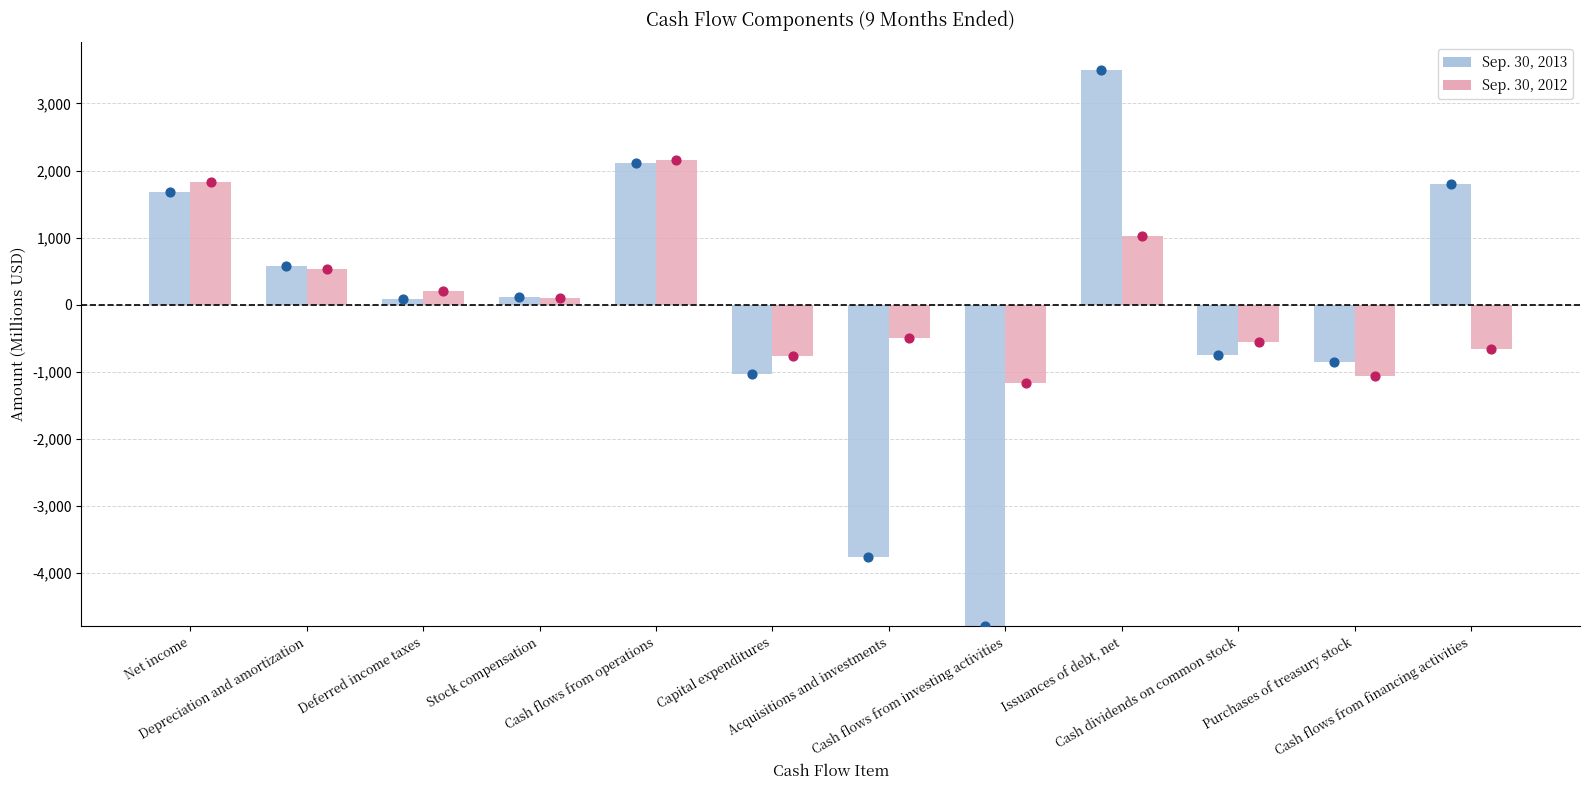

Which series contains the lowest Y value?

Sep. 30, 2013